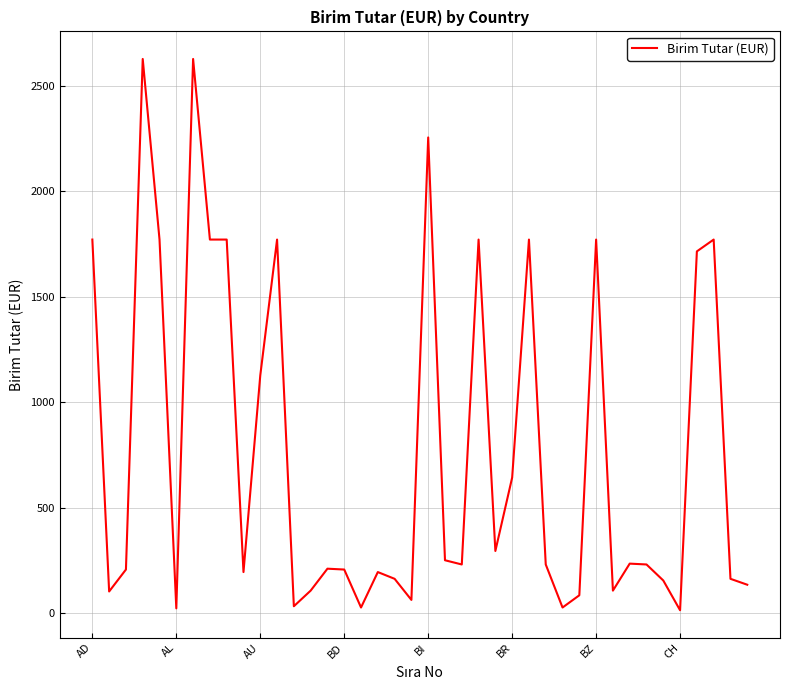

What is the difference between the maximum and minimum values?

2613